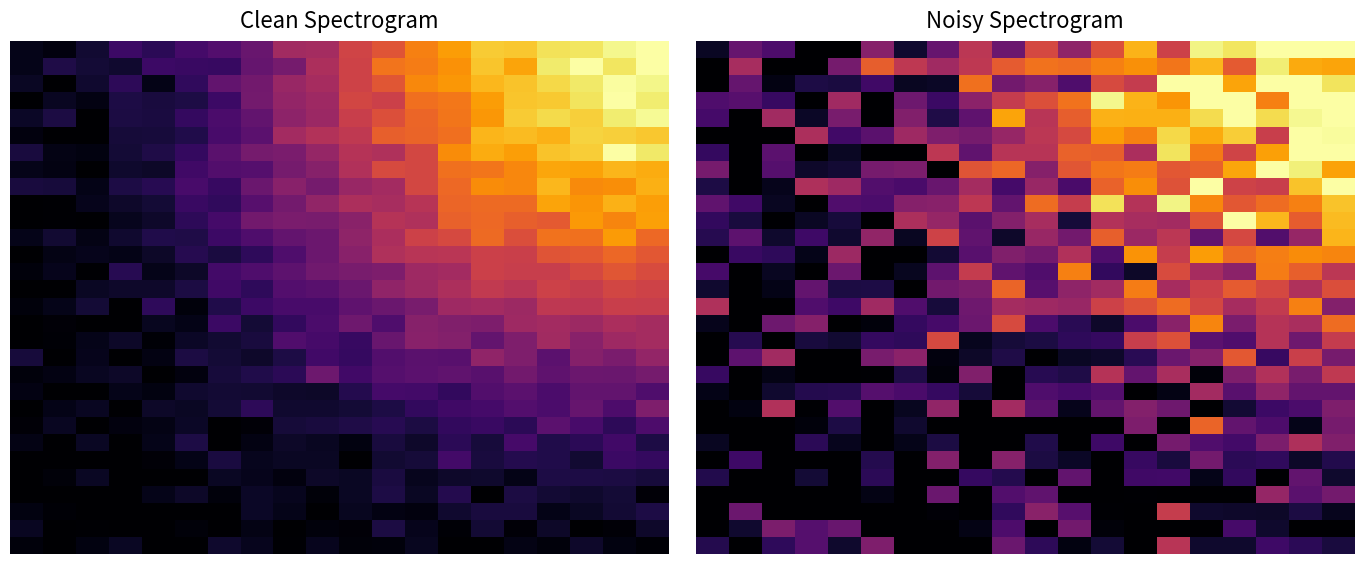

What is the total value across all series at 2?

3.7